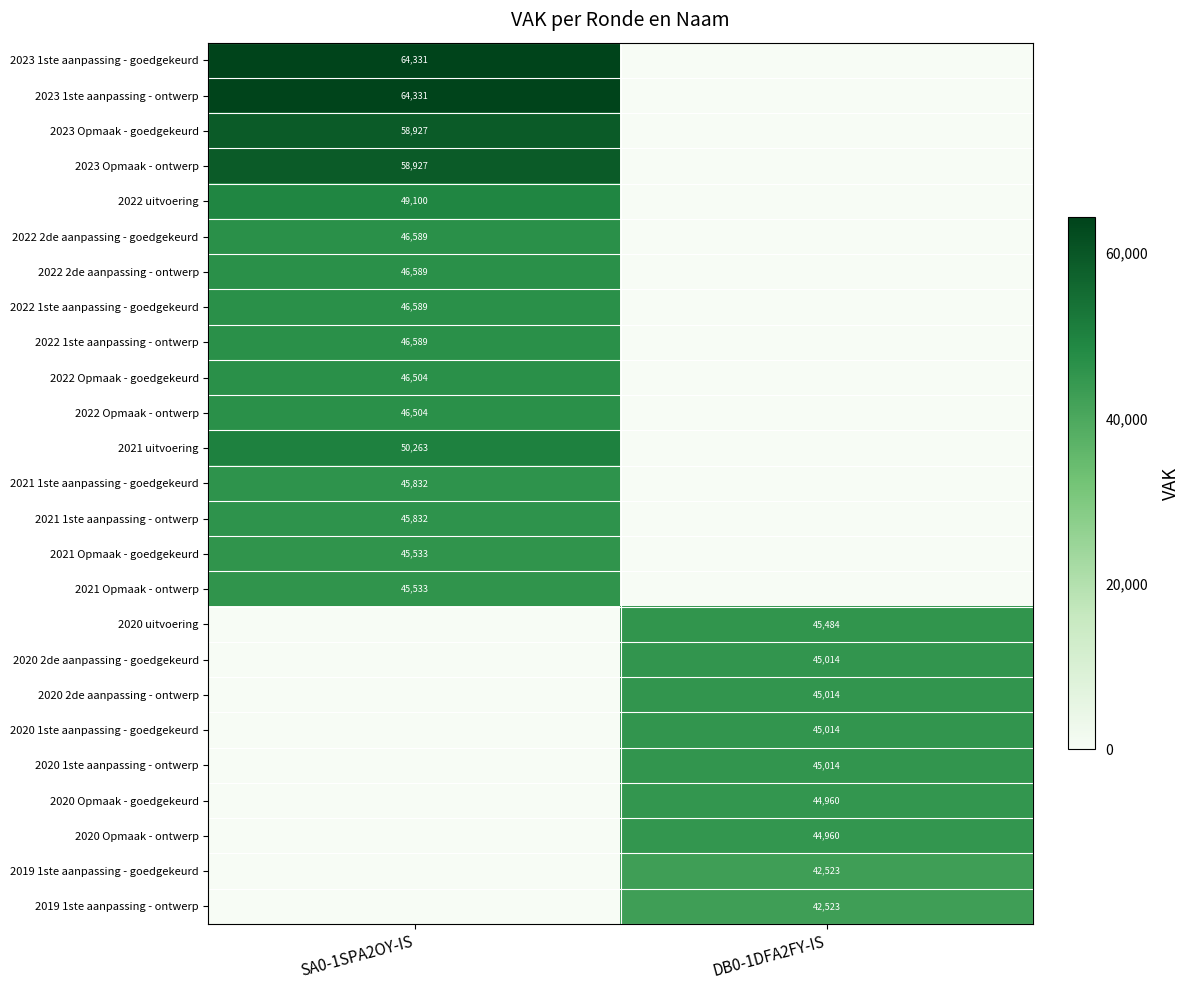

The value of 2020 2de aanpassing - ontwerp at DB0-1DFA2FY-IS is 60002. True or false?

False